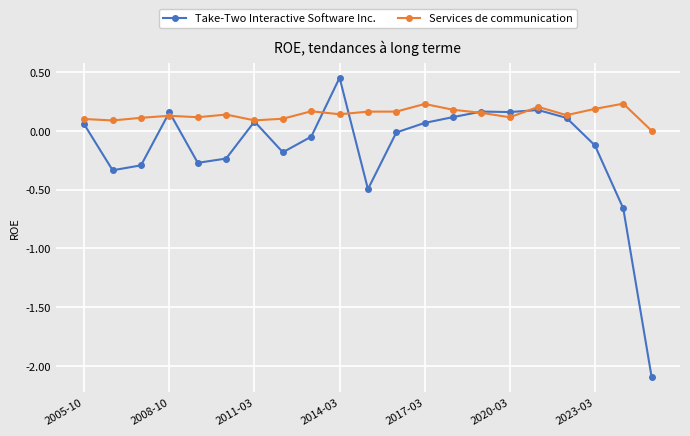

List the series in order of their overall mean, highest first.

Services de communication, Take-Two Interactive Software Inc.